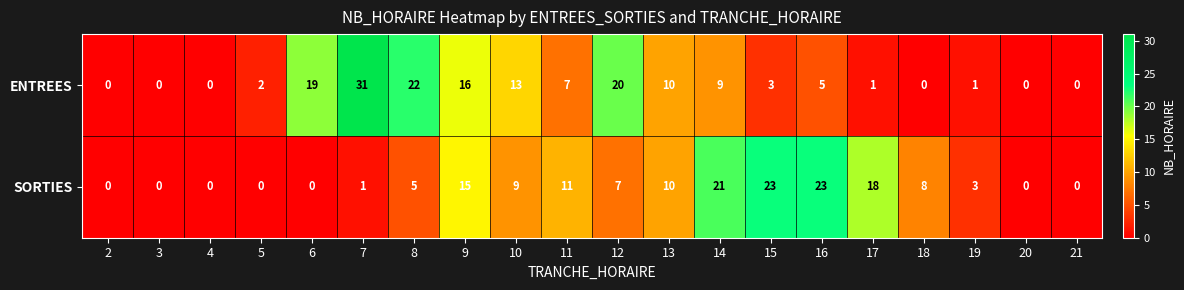

Which series has the largest total across all categories?

ENTREES